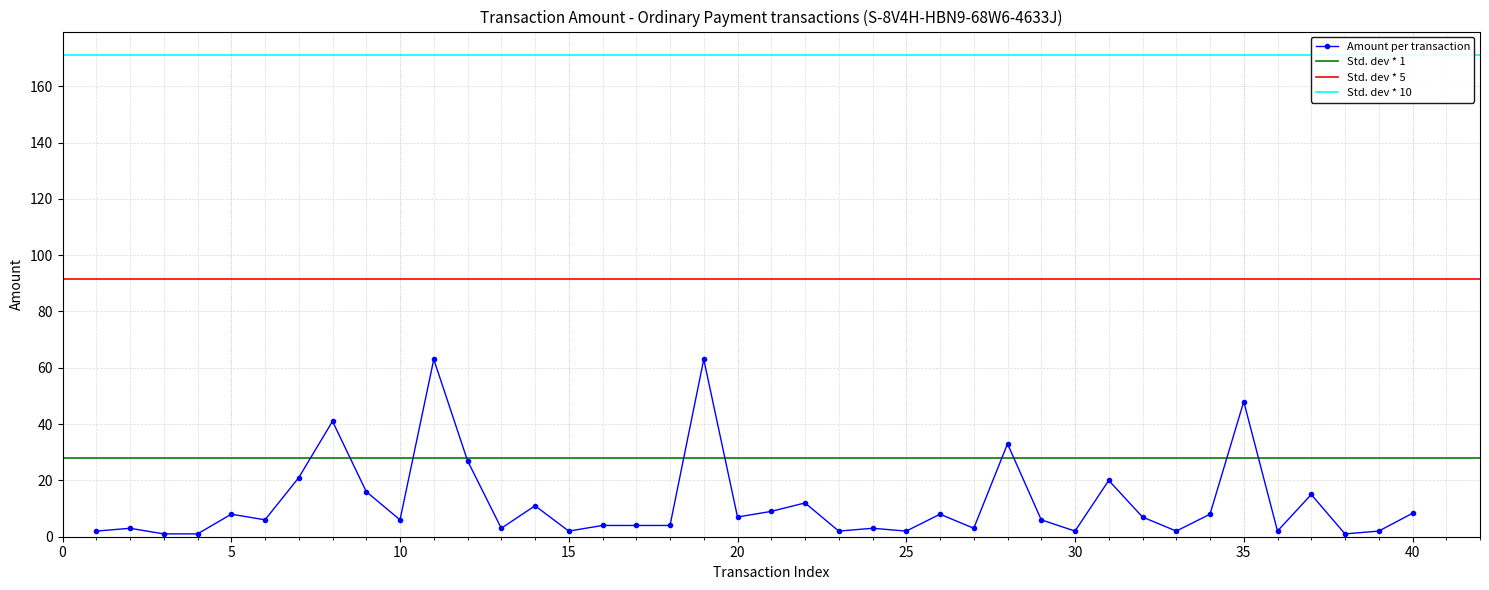

What is the highest value of the Amount per transaction series?

63.0